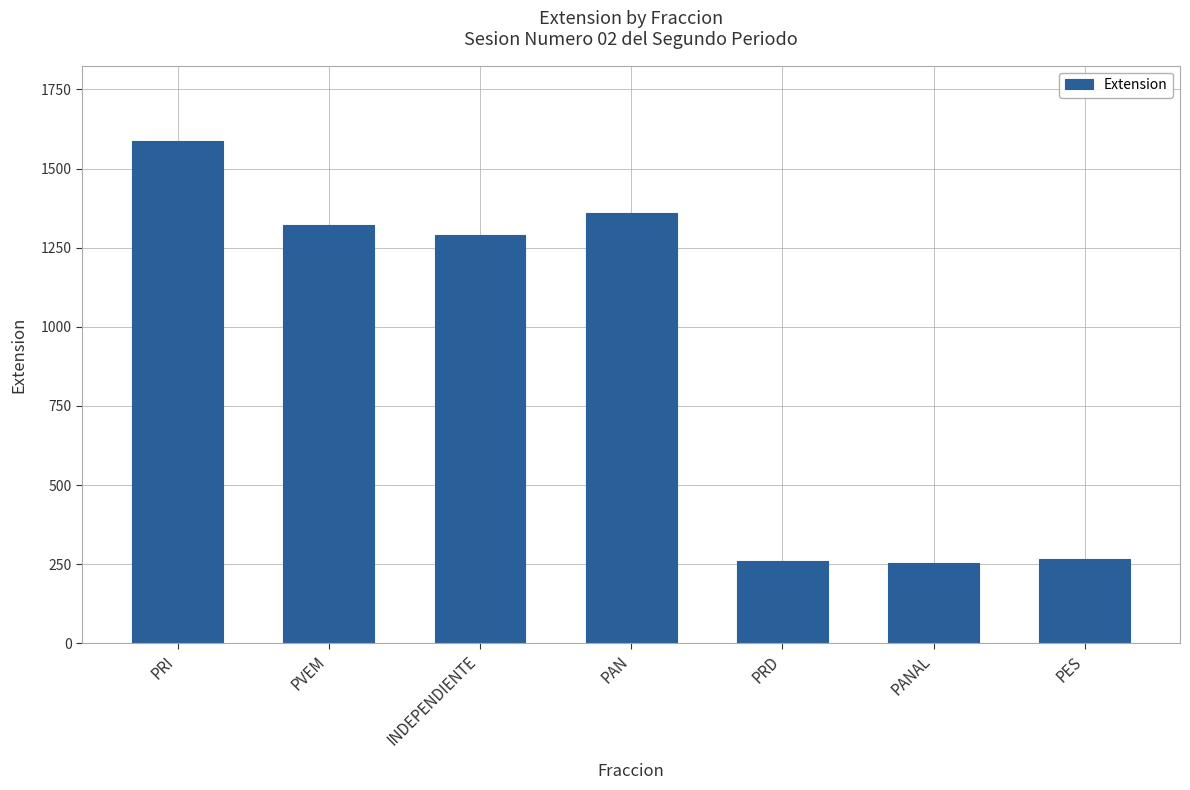

What is the approximate value at PAN, to the nearest 100?

1400